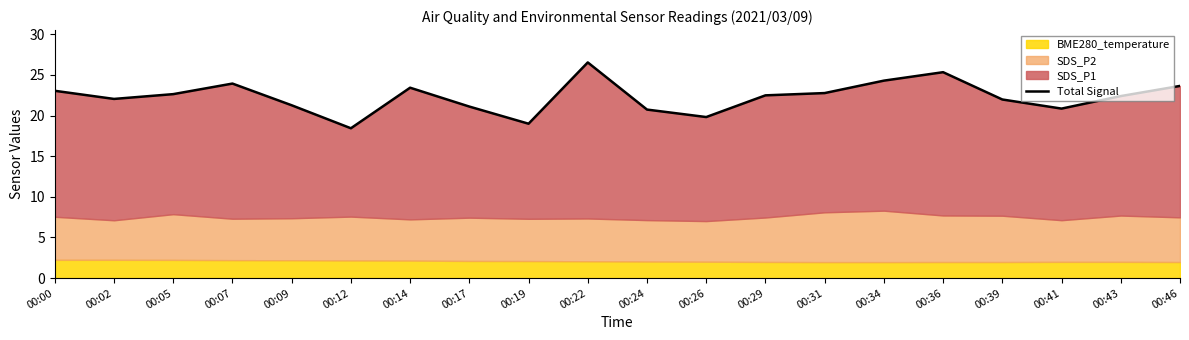

Where is the data nearest to the value 22?

00:39